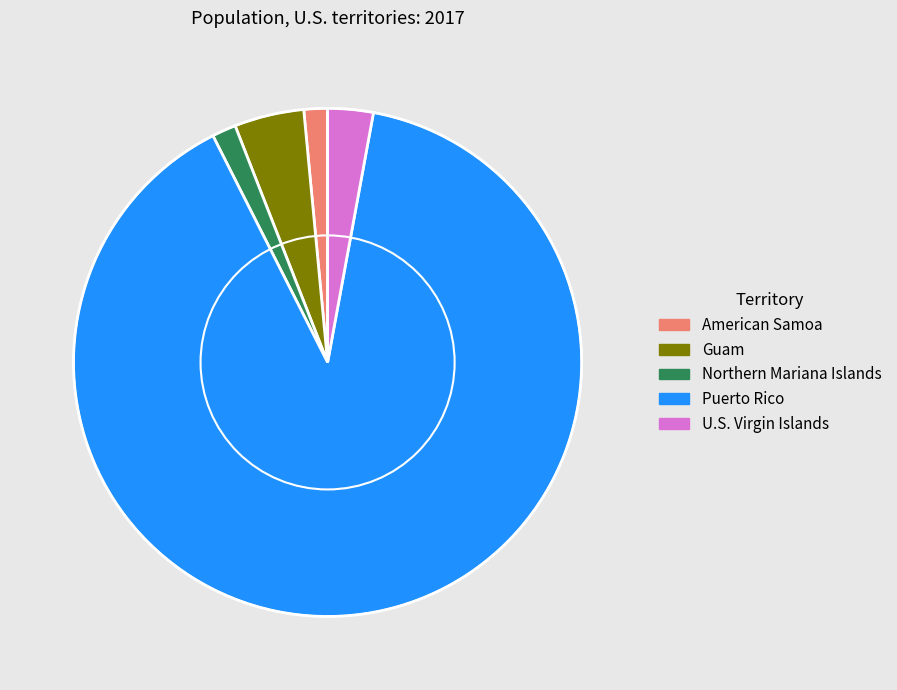

Which has a higher value, U.S. Virgin Islands or Puerto Rico?

Puerto Rico